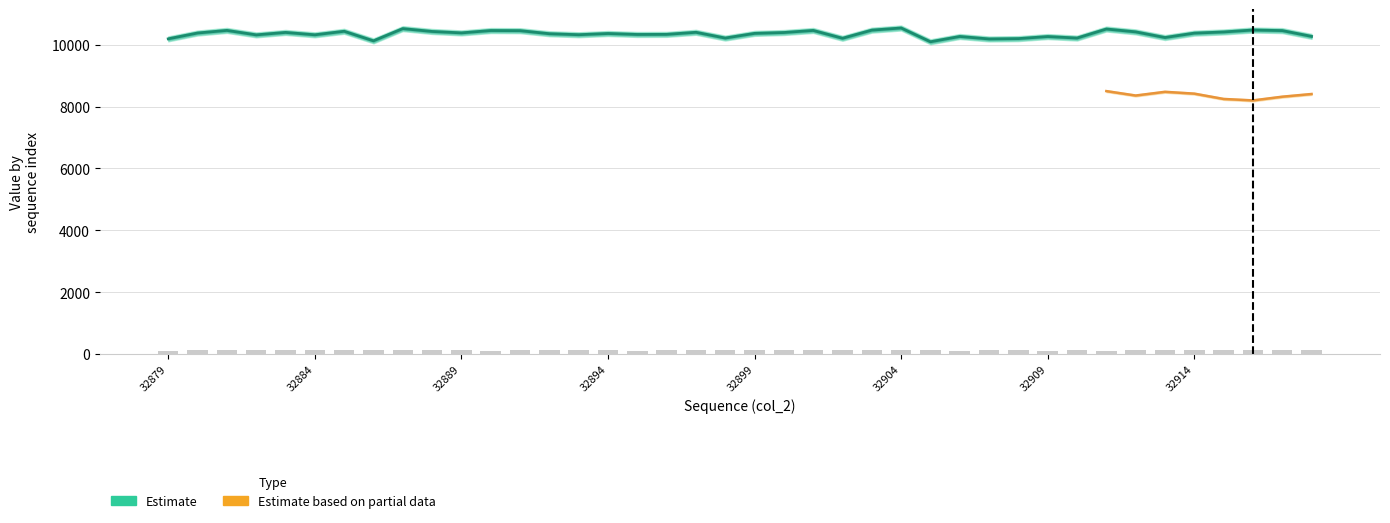

What is the change in value from 32879 to 17?

+144